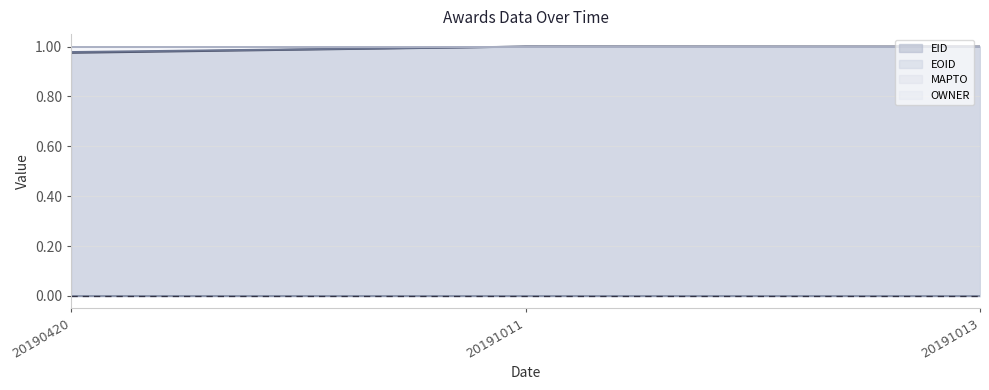

The OWNER series shows 1.0 at 20190420. True or false?

True